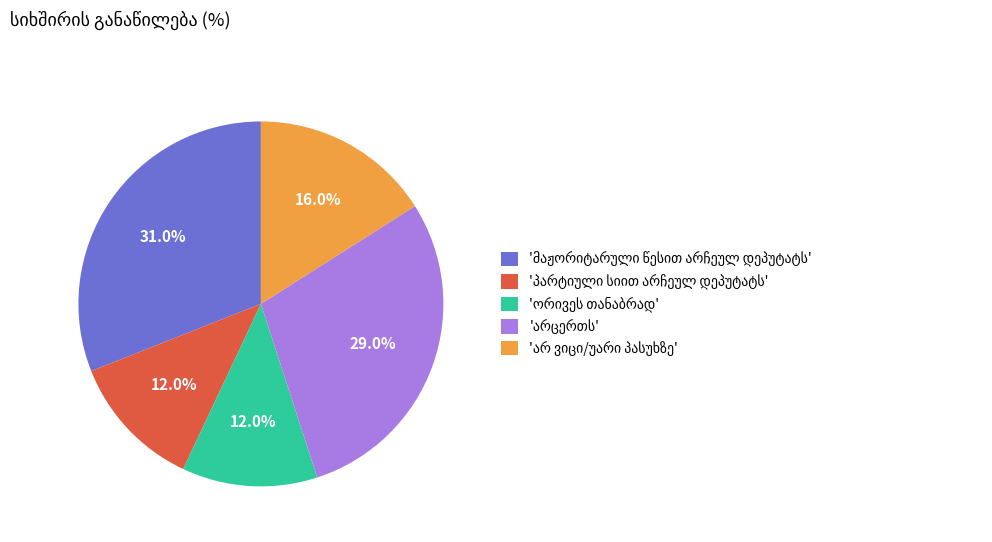

Count the number of slices in the pie.

5